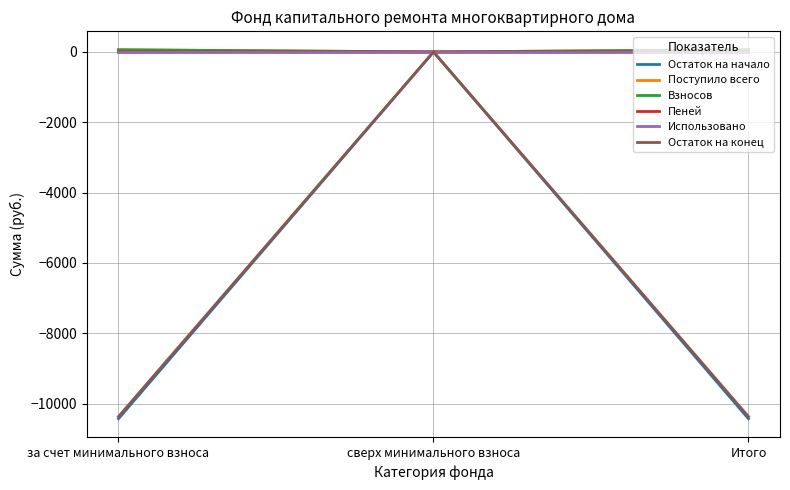

Which series has the widest spread of values?

Остаток на начало